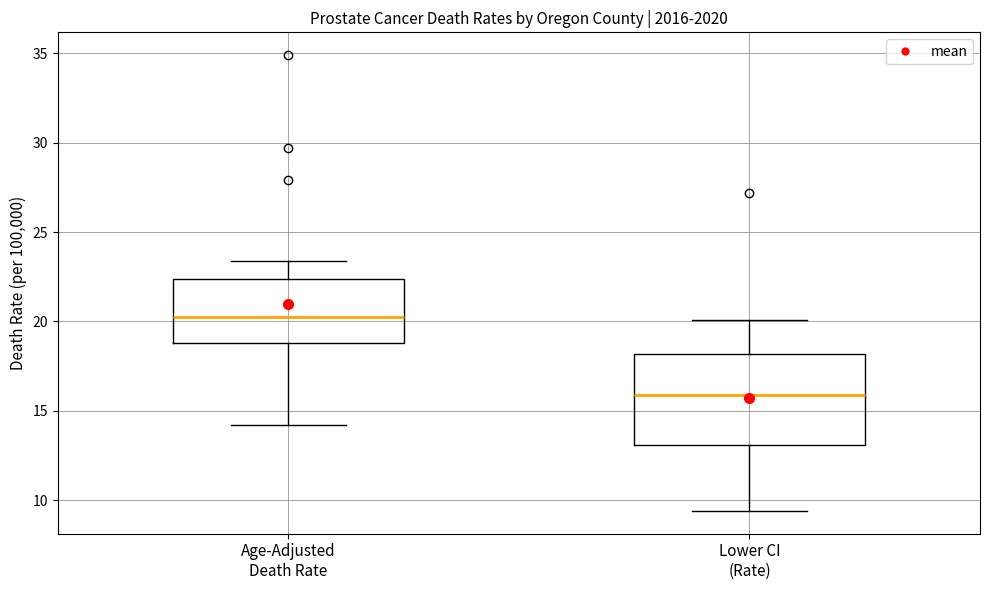

Reading left to right, read every box against the y-axis: the position of its median line, the range the box covers, and the ends of its whiskers. The values are not printed on the chart, so give them approximately, as read against the axis.

Age-Adjusted Death Rate: median 20.5, box 19.0 to 22.5, whiskers 14.0 to 23.5
Lower CI (Rate): median 16.0, box 13.0 to 18.0, whiskers 9.5 to 20.0